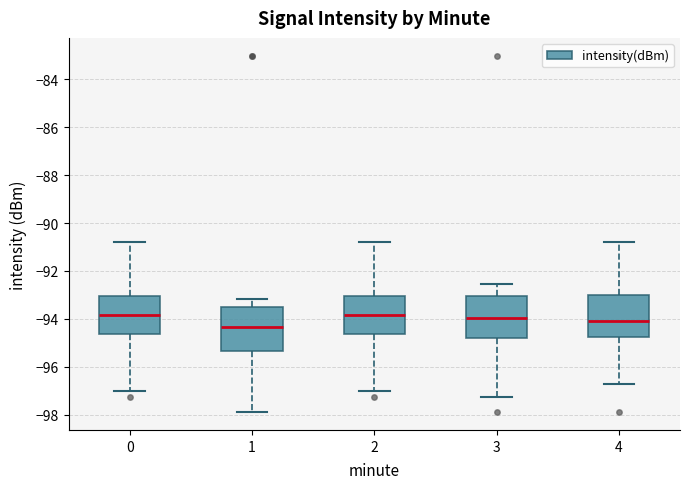

Reading left to right, transcribe this box plot: for each box, give where its median line is, the range the box spans, and where its two whiskers end, as read against the y-axis. The values are not printed on the chart, so give them approximately, as read against the axis.

0: median -93.8, box -94.6 to -93.0, whiskers -97.0 to -90.8
1: median -94.4, box -95.4 to -93.6, whiskers -97.8 to -93.2
2: median -93.8, box -94.6 to -93.0, whiskers -97.0 to -90.8
3: median -94.0, box -94.8 to -93.0, whiskers -97.2 to -92.6
4: median -94.0, box -94.8 to -93.0, whiskers -96.8 to -90.8